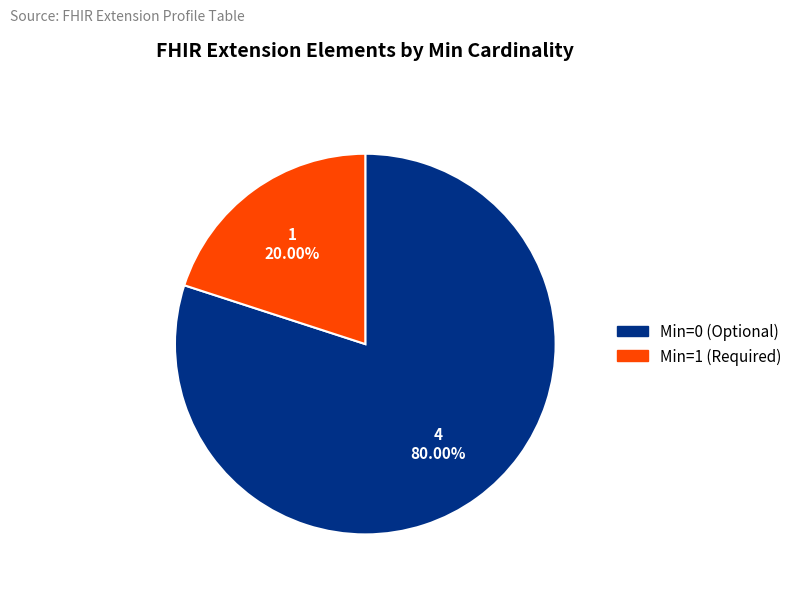

How many segments does this pie chart have?

2